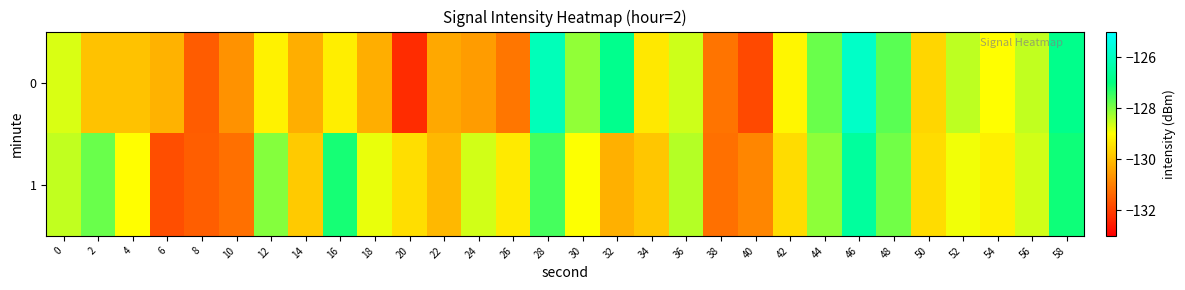

How many series are shown in this chart?

2